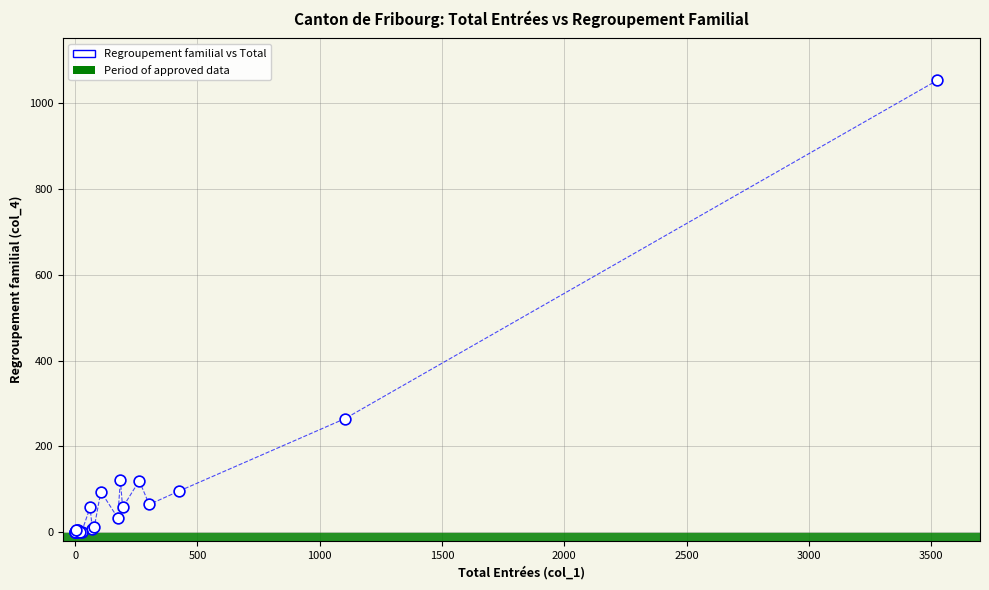

What Y value in the scatter plot is closest to 526?

265